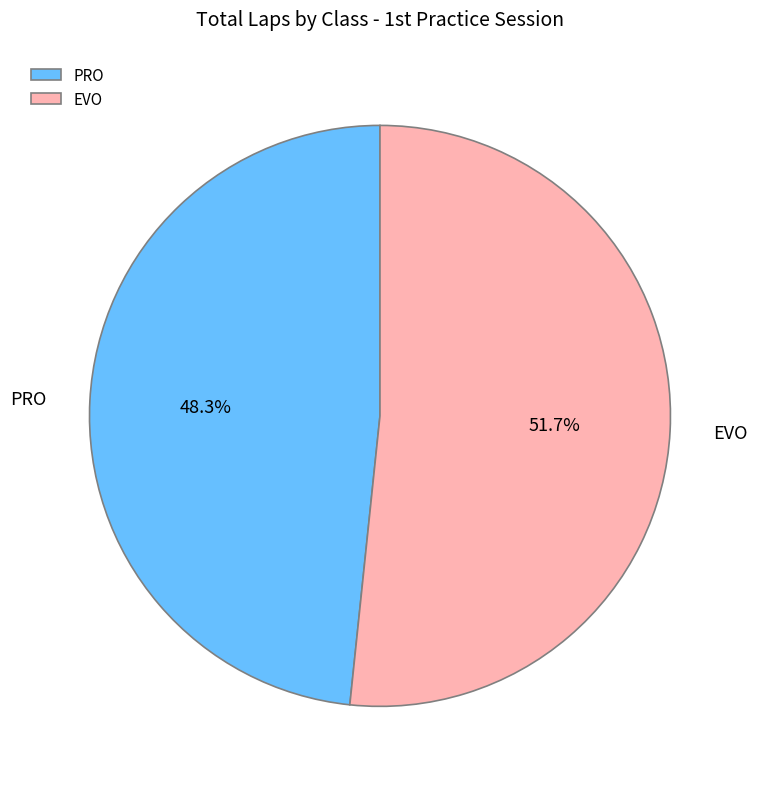

Does PRO account for over 50% of the chart?

No